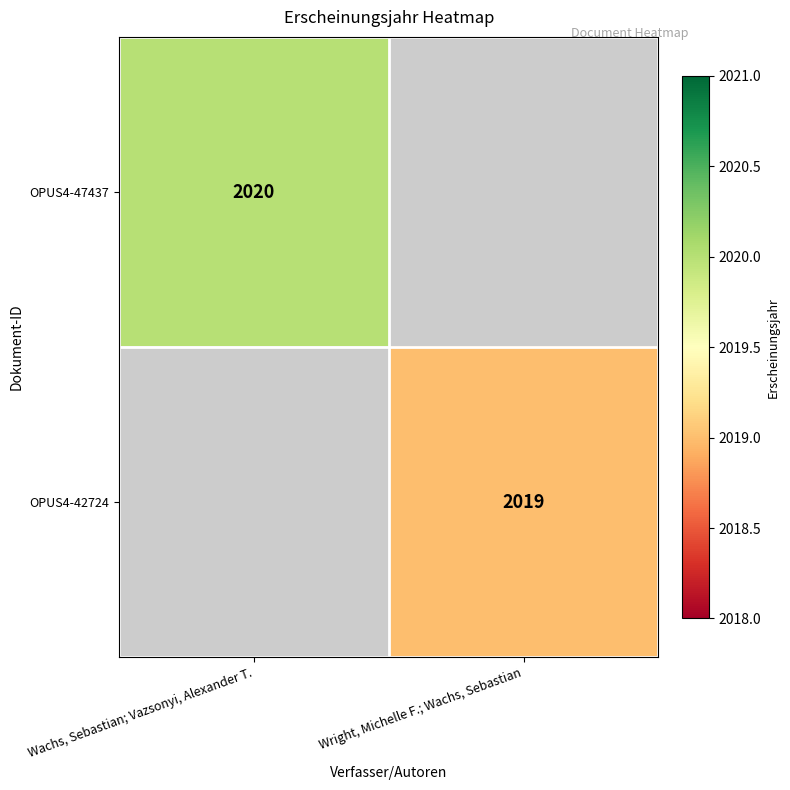

Is it true that OPUS4-42724 equals 2019 at Wright, Michelle F.; Wachs, Sebastian?

True